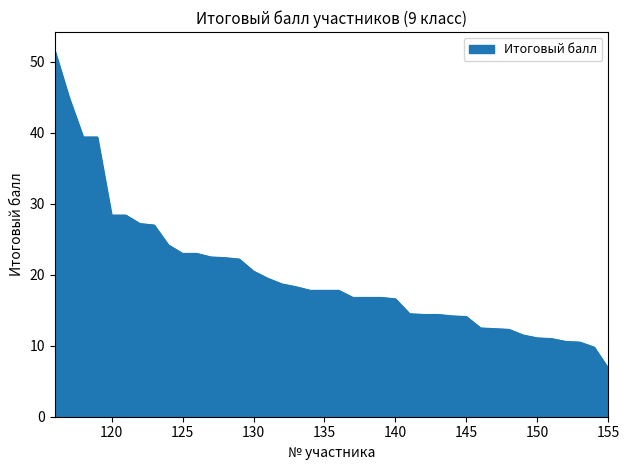

What is the difference between the maximum and minimum values?

44.8